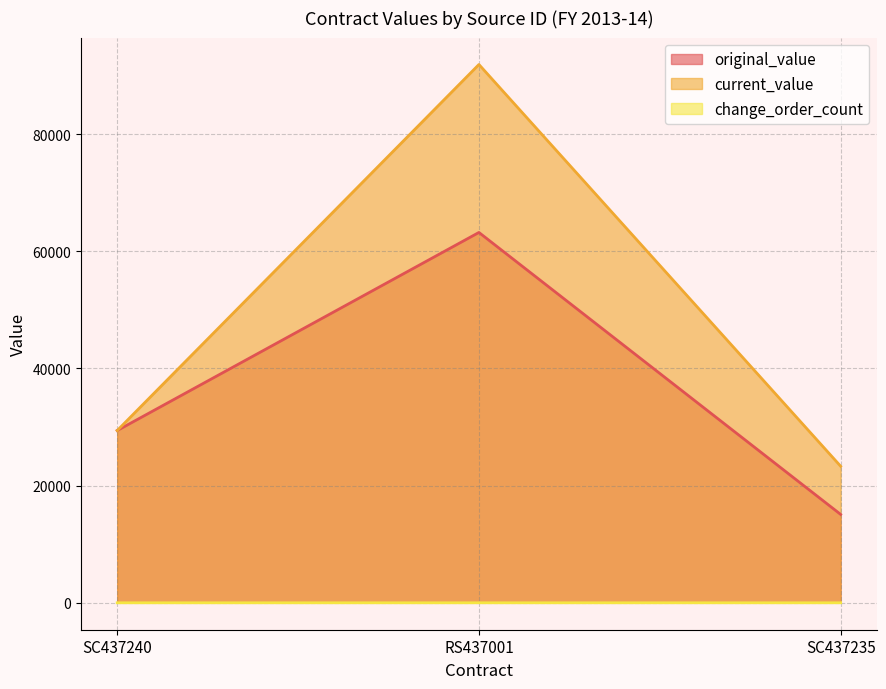

Which series changed the most between SC437240 and SC437235?

original_value